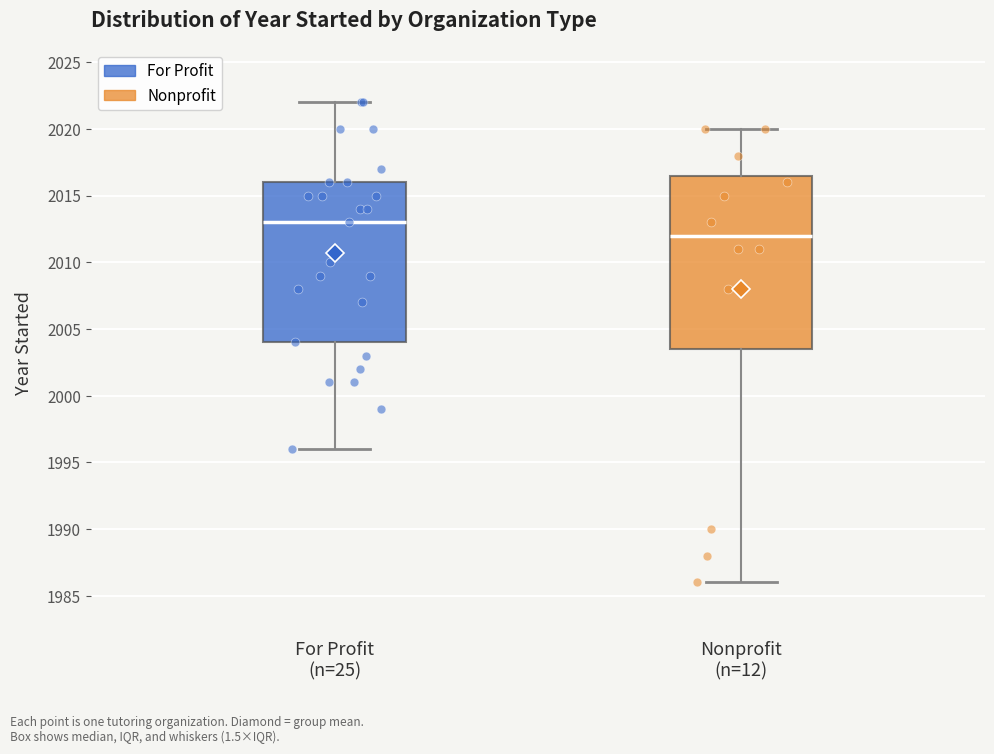

Reading left to right, read every box against the y-axis: the position of its median line, the range the box covers, and the ends of its whiskers. The values are not printed on the chart, so give them approximately, as read against the axis.

For Profit (n=25): median 2013.0, box 2004.0 to 2016.0, whiskers 1996.0 to 2022.0
Nonprofit (n=12): median 2012.0, box 2003.5 to 2016.5, whiskers 1986.0 to 2020.0